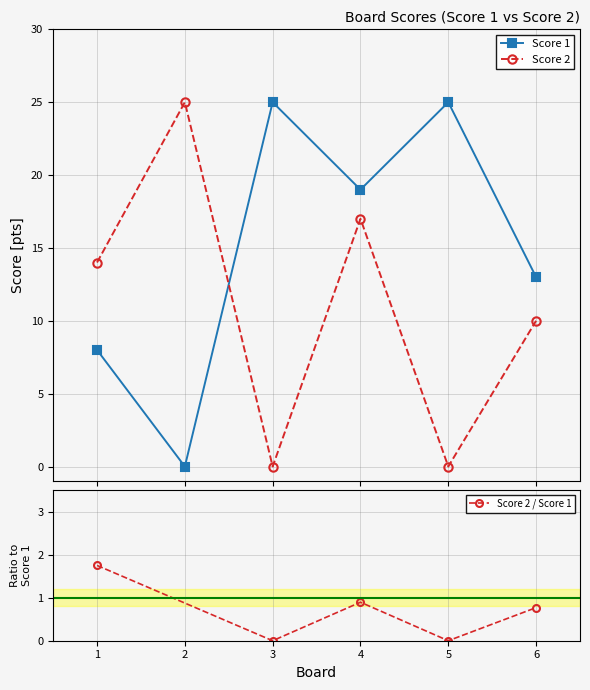

Where is the first local minimum for Score 1?

2